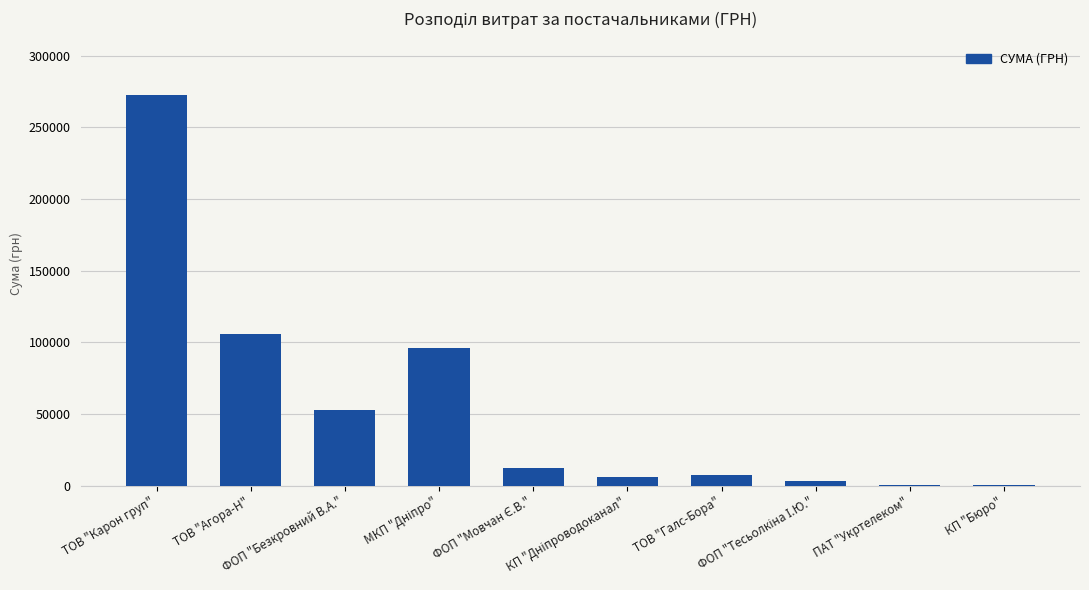

Are the bars horizontal?

No